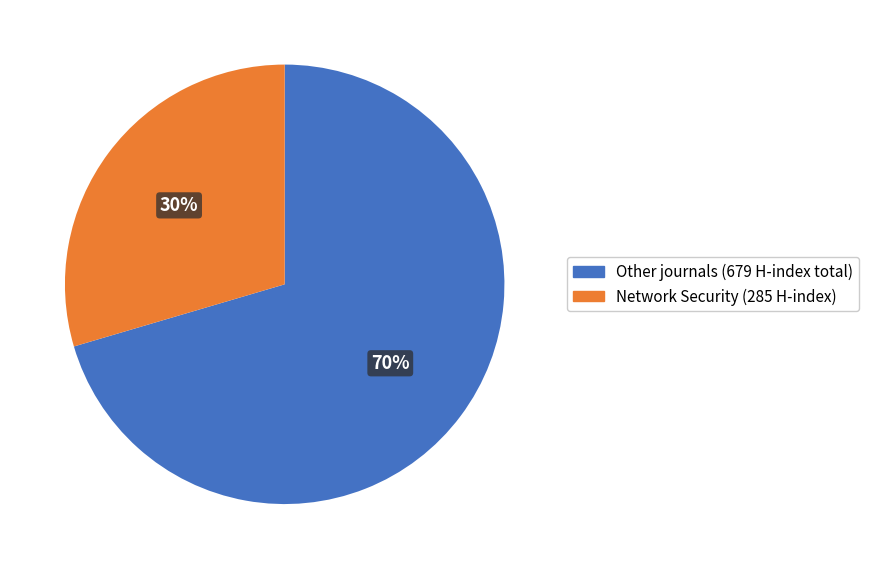

Count the number of slices in the pie.

2